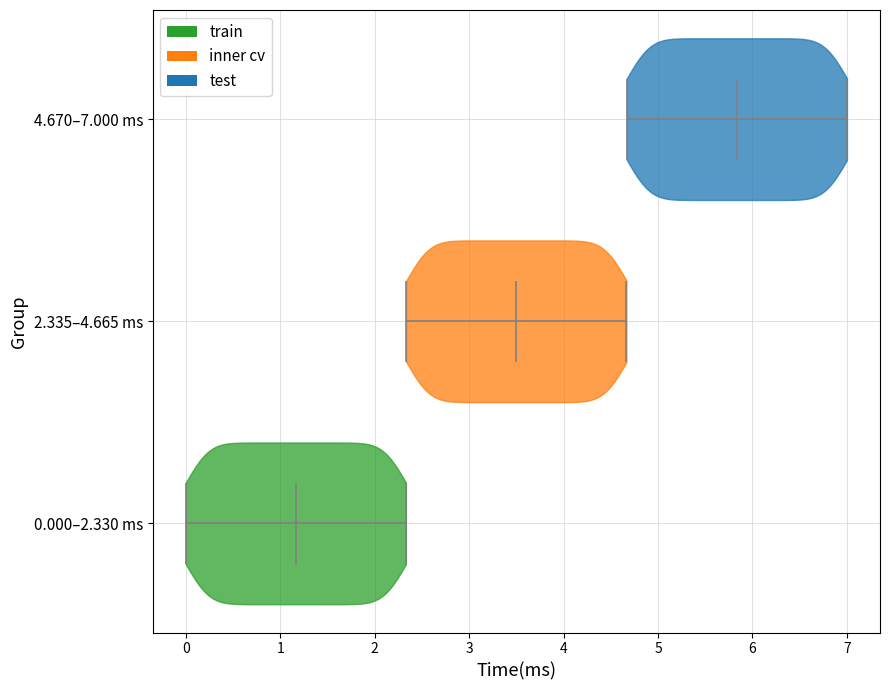

Which violin has the furthest to the left median line?

0.000–2.330 ms